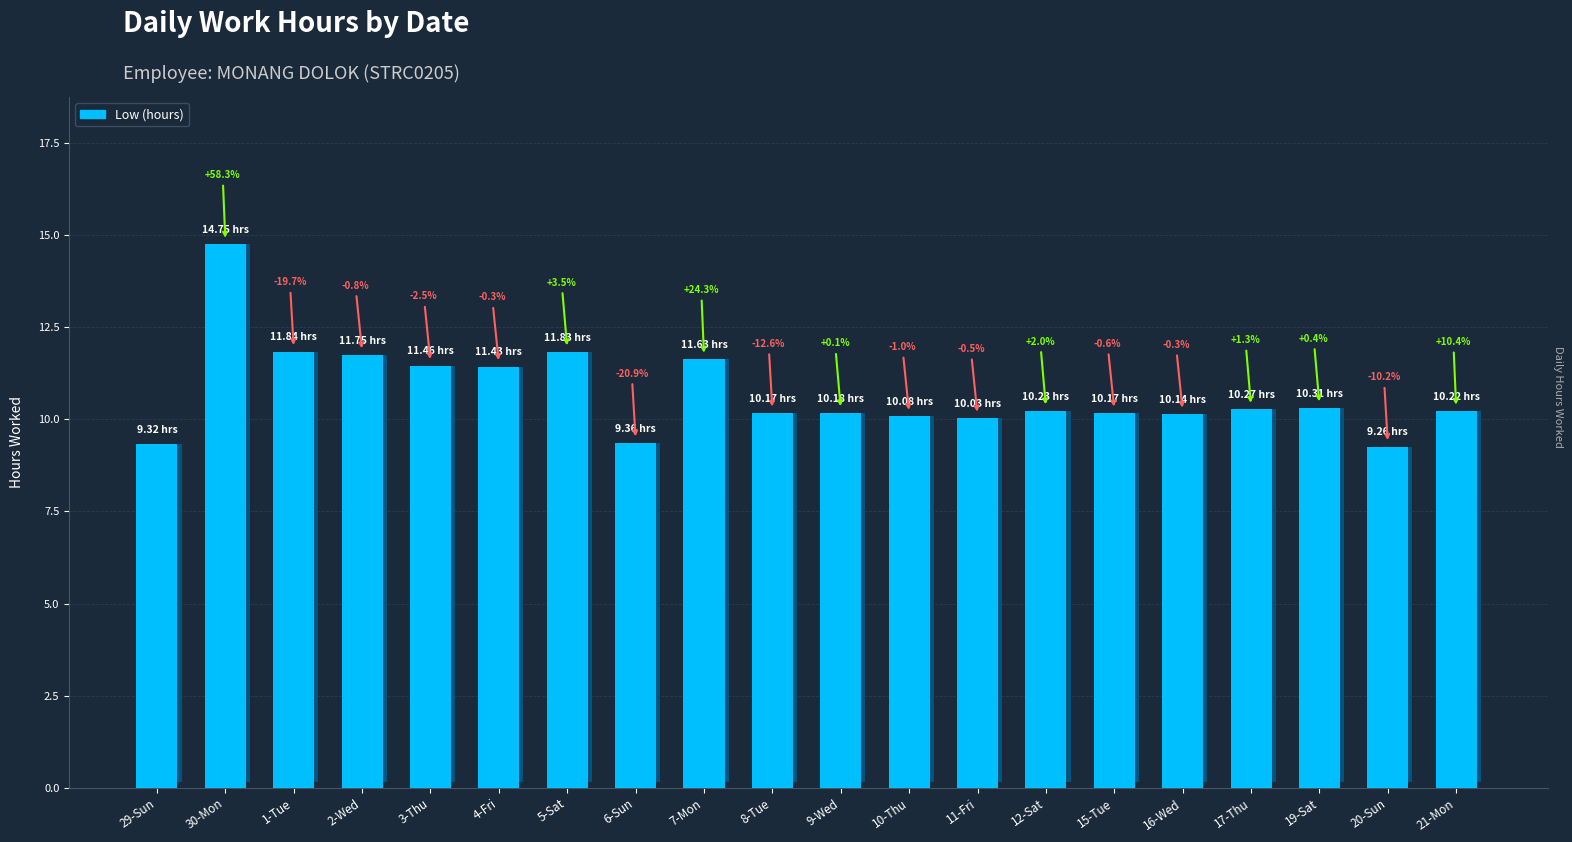

At which label does the data first exceed 10?

30-Mon